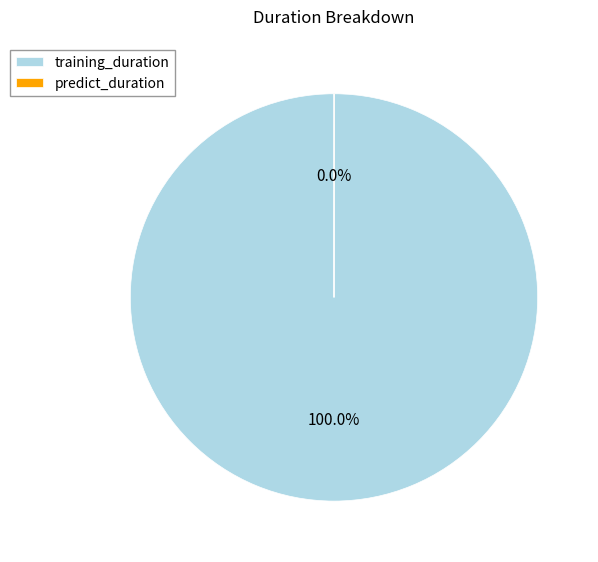

Which category has the biggest portion of the pie?

training_duration